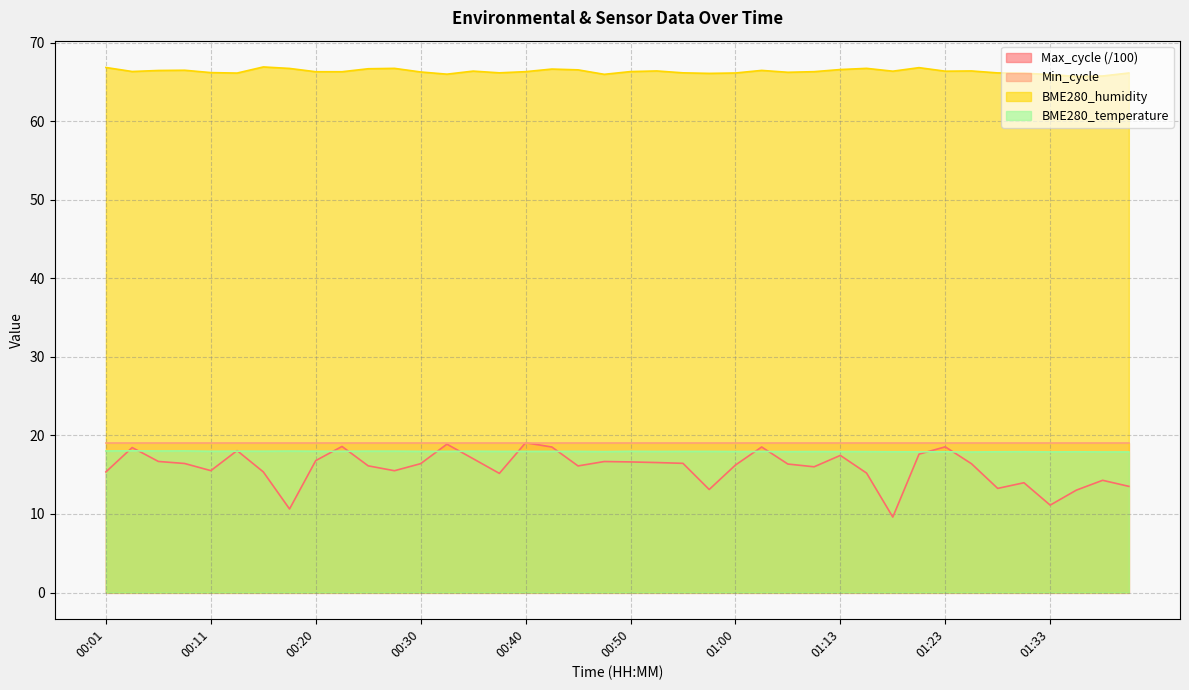

What is the smallest value displayed?

9.6